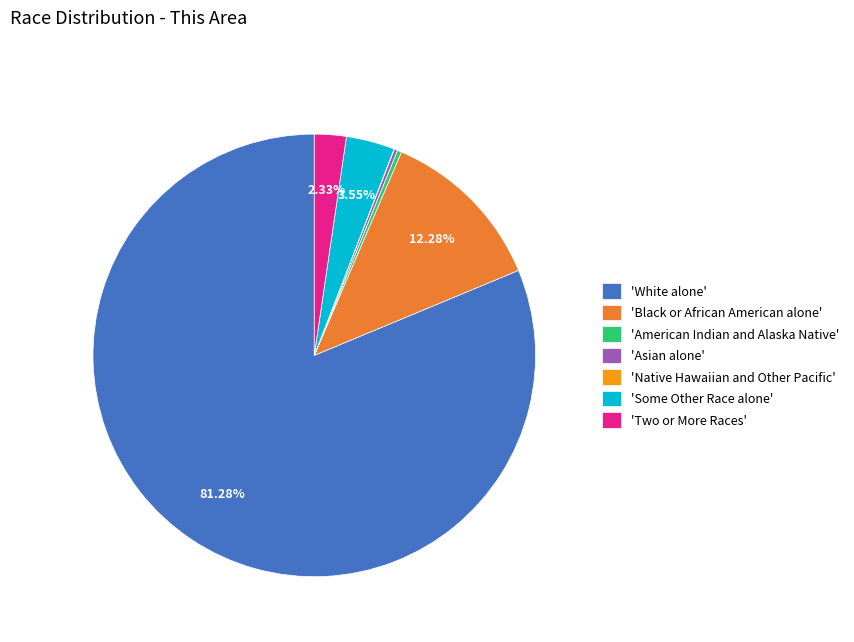

Which slice is the largest?

'White alone'